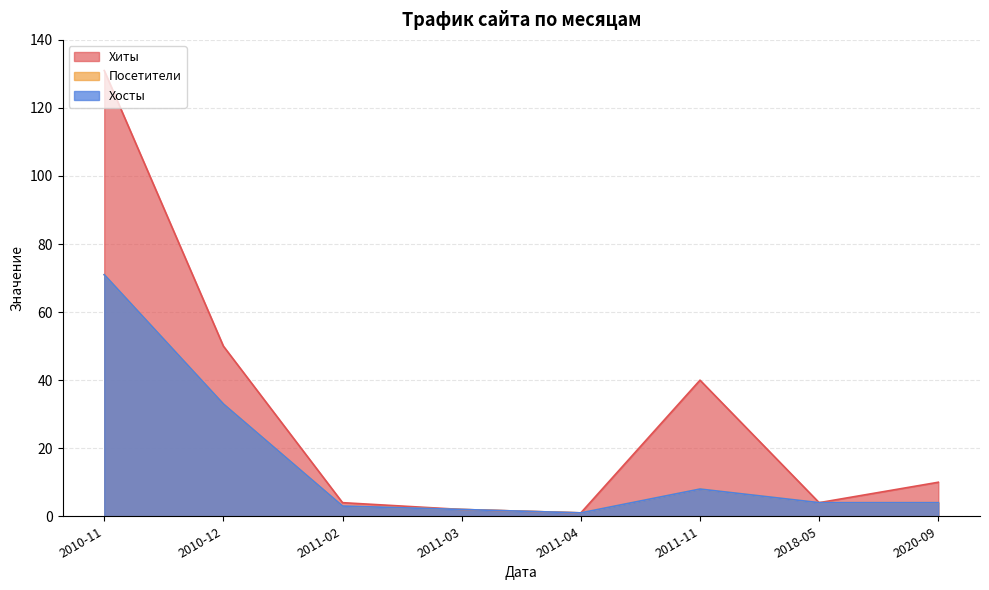

In Хосты, how many points are lower than both neighbors (excluding endpoints)?

1